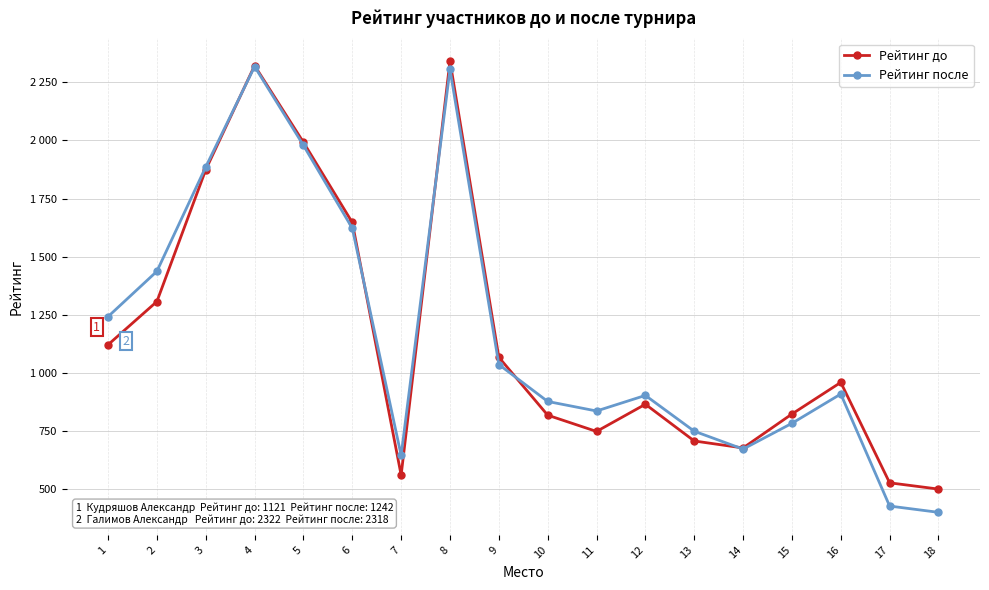

What is the approximate value of Рейтинг до at 11?

748